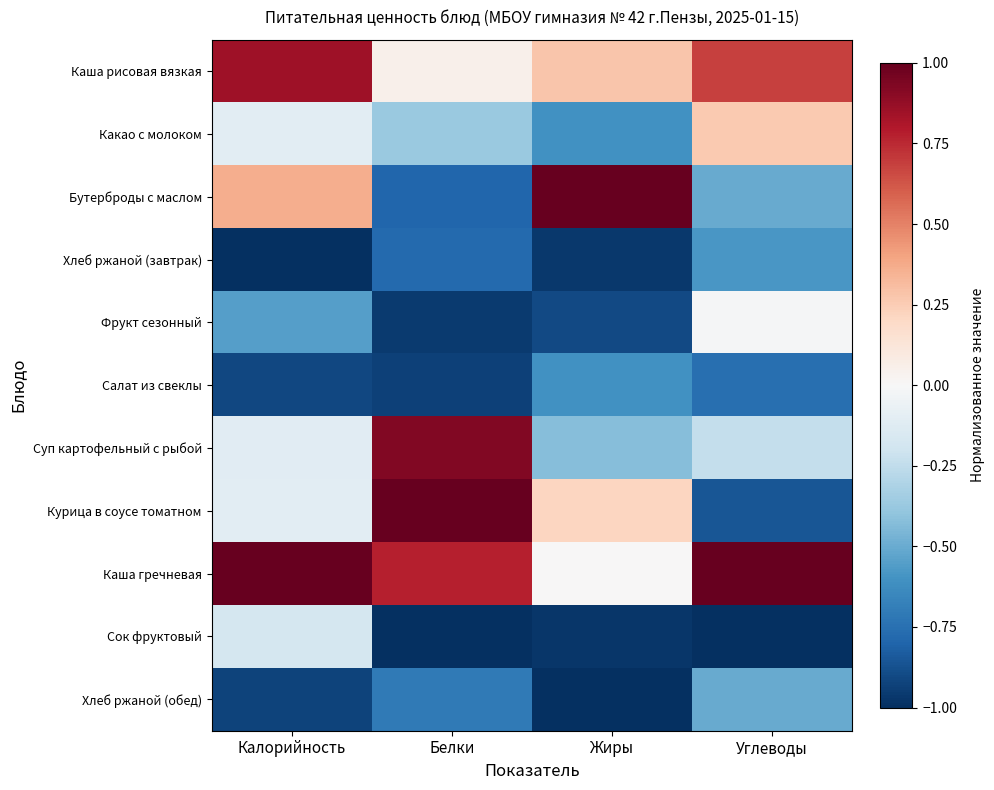

At which category is the sum across all series the highest?

Калорийность